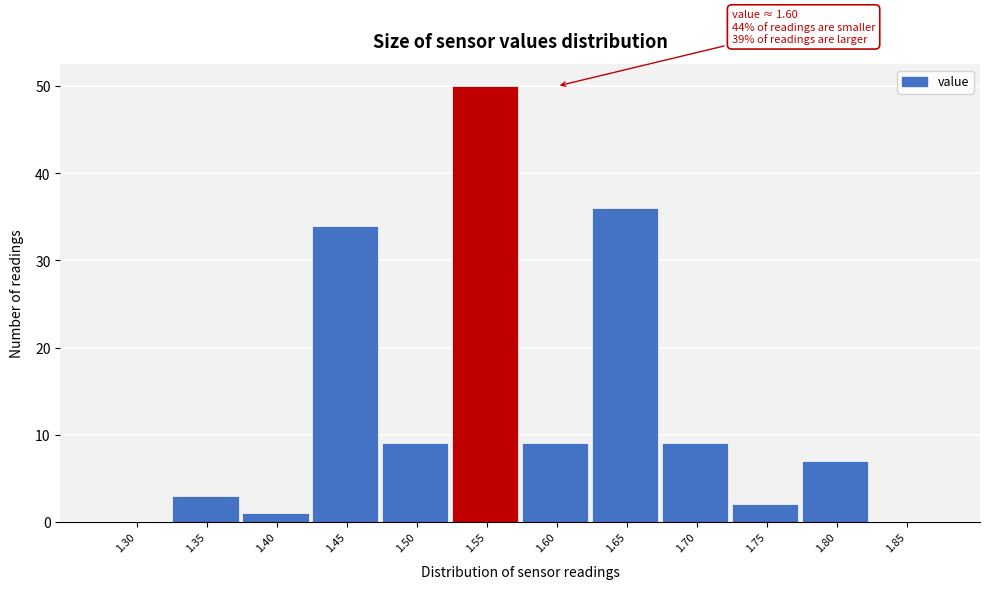

Reading right to left, what are all the values shown in this chart?

1.85=0	1.80=7	1.75=2	1.70=9	1.65=36	1.60=9	1.55=50	1.50=9	1.45=34	1.40=1	1.35=3	1.30=0